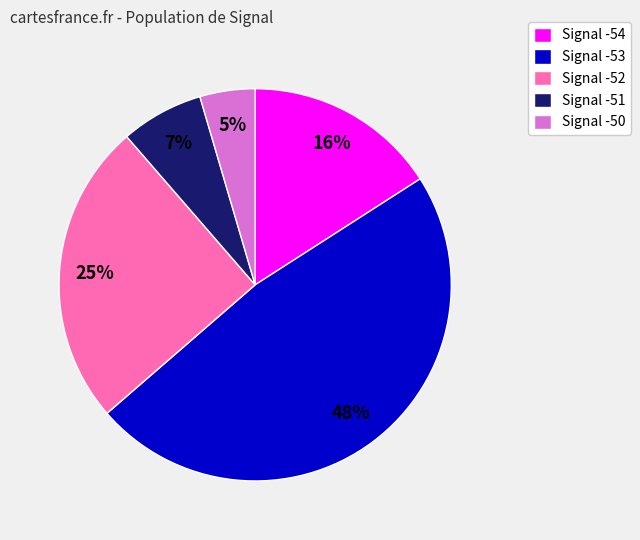

Which slice is the smallest?

Signal -50